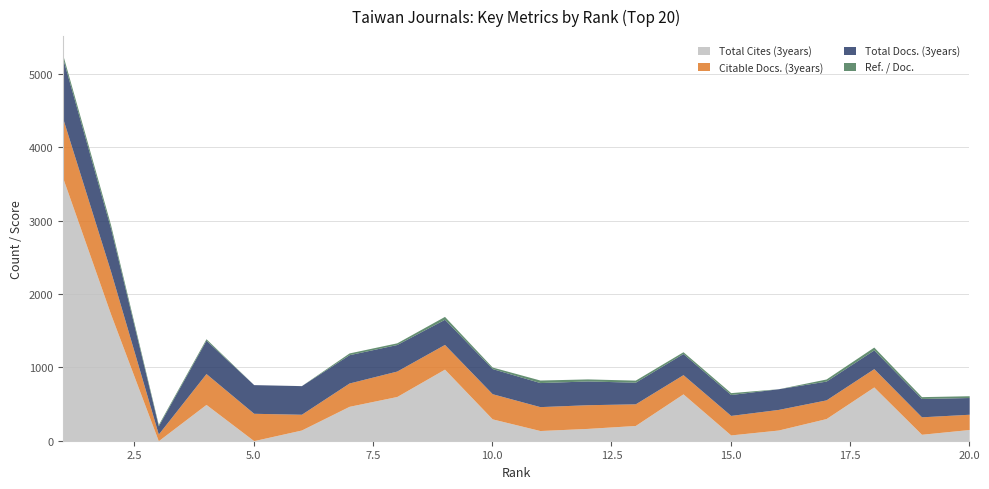

What is the average value of the Total Docs. (3years) series?

348.8